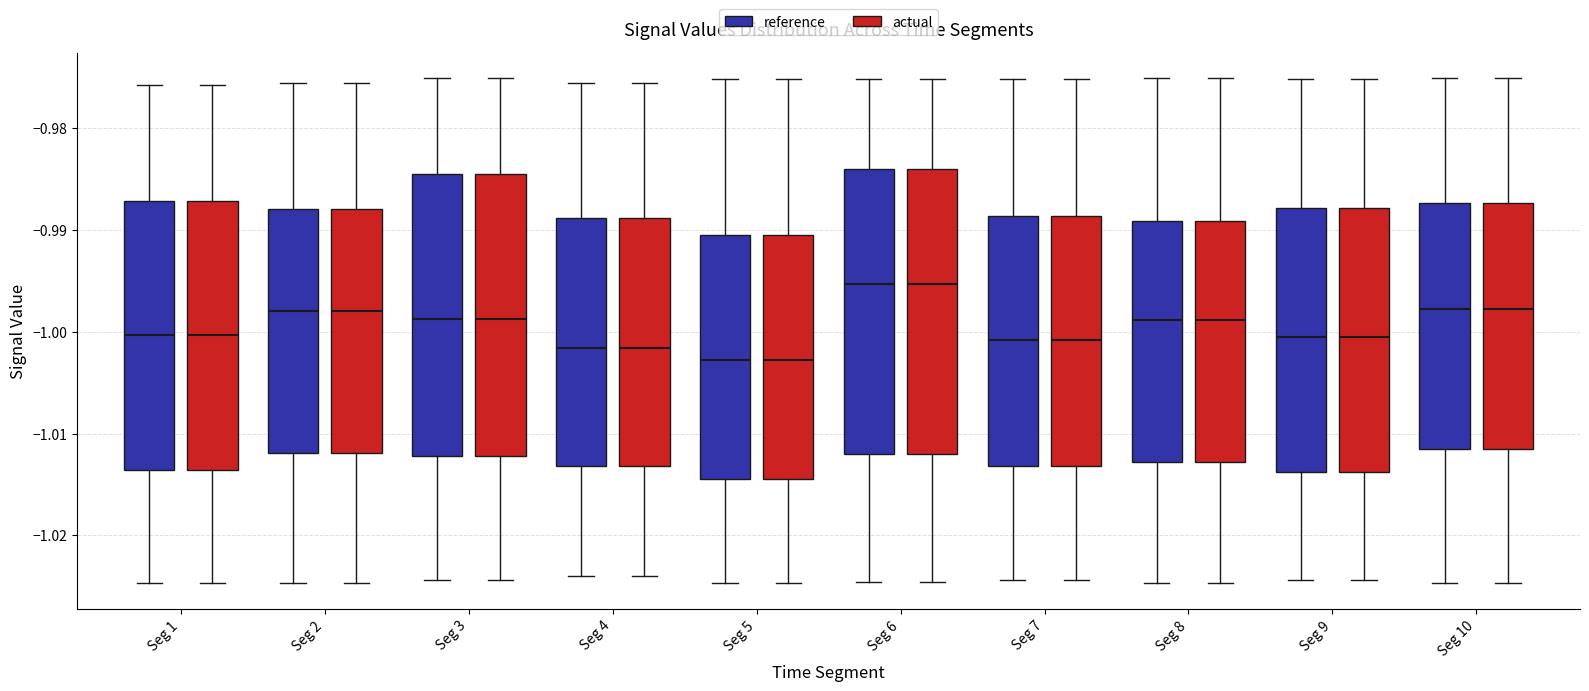

Where is the upper edge of the box for Seg 10 (actual) on the y-axis? The values are not printed on the chart, so give them approximately, as read against the axis.

-0.987